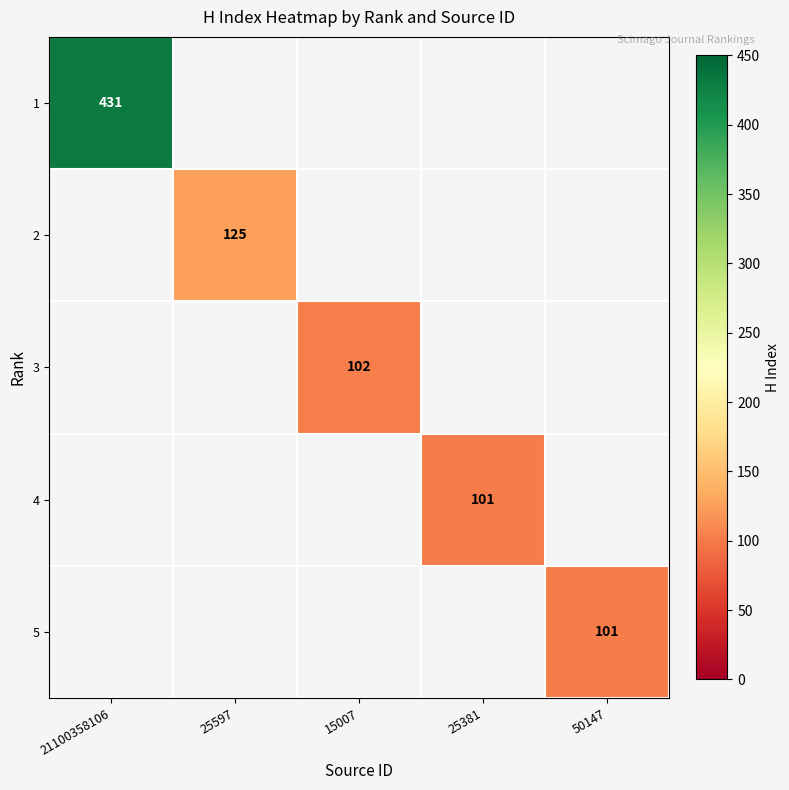

At which category does the chart reach its minimum across all series?

25381